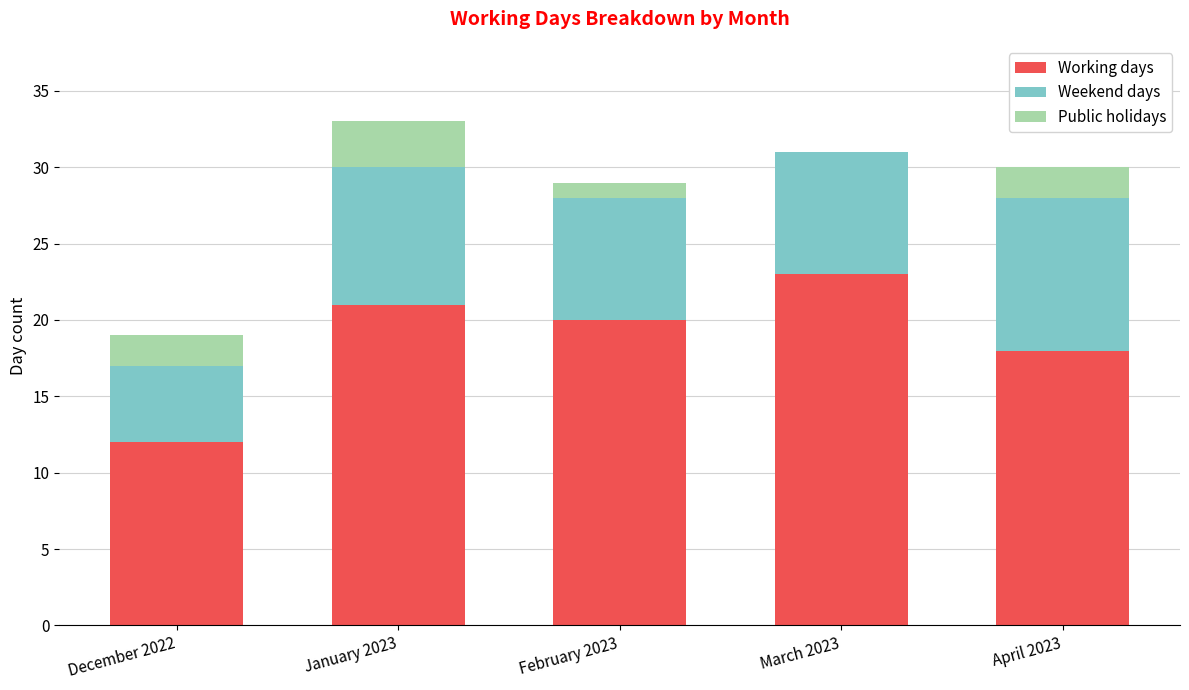

What is the sum of all Working days values?

94